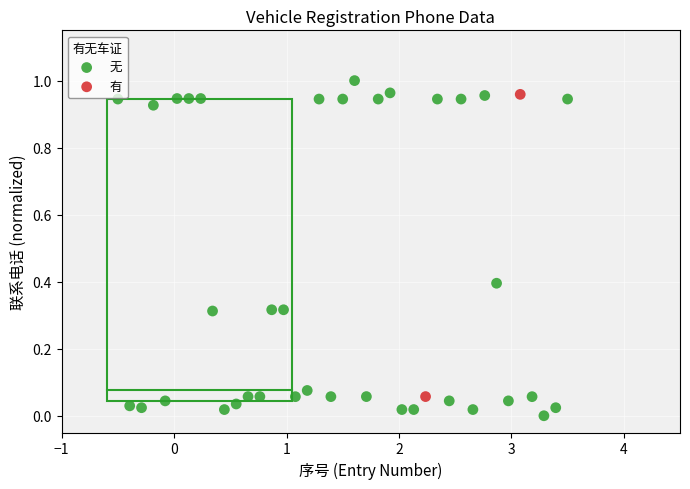

What are all the series names shown in the legend?

无, 有